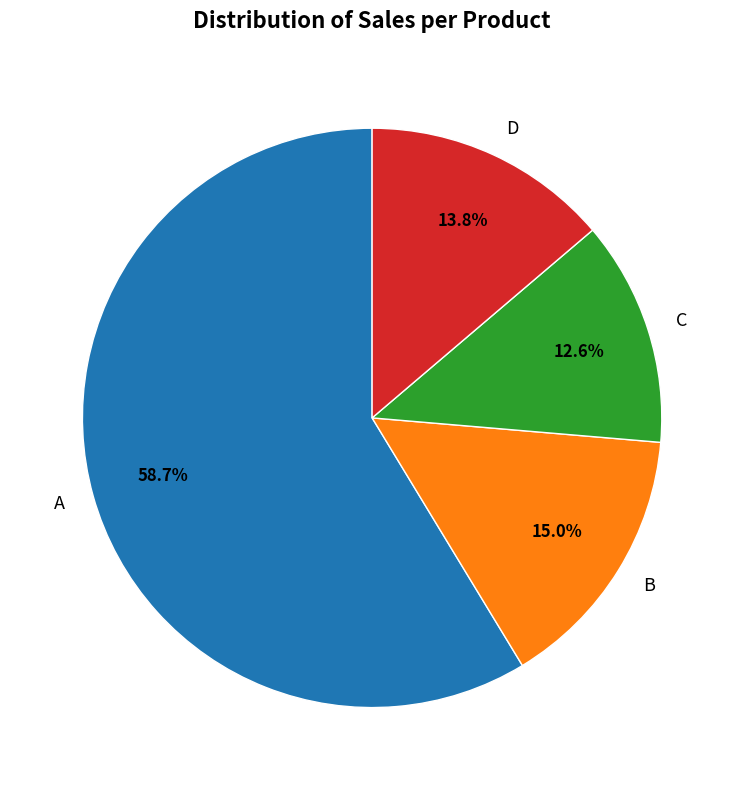

Rank the categories by value from highest to lowest.

A, B, D, C